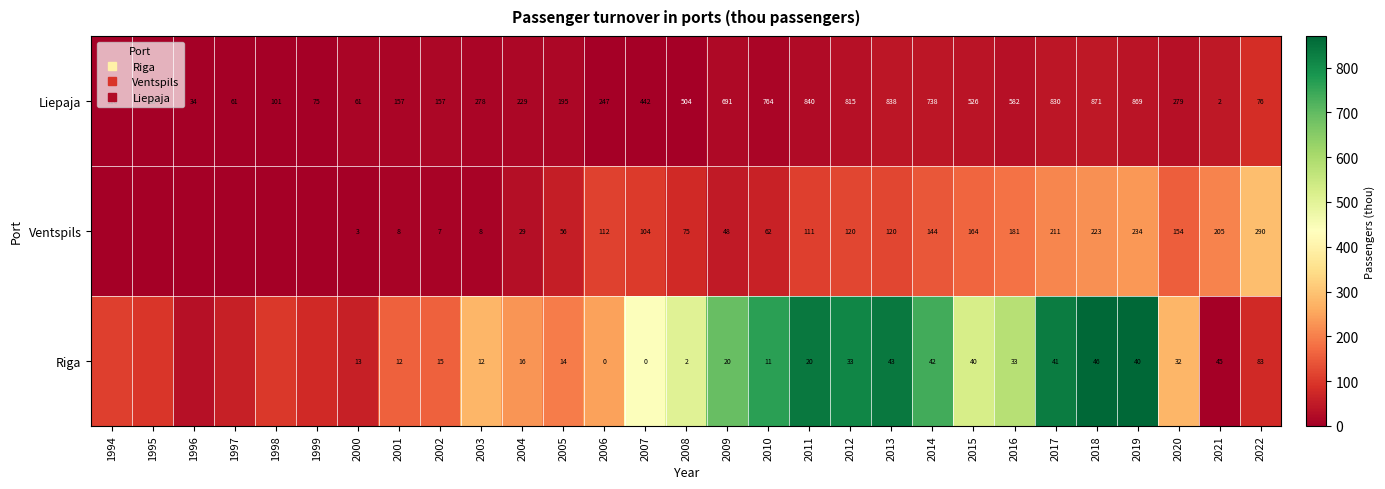

Rank the series at 2010 from highest to lowest value.

Riga, Ventspils, Liepaja